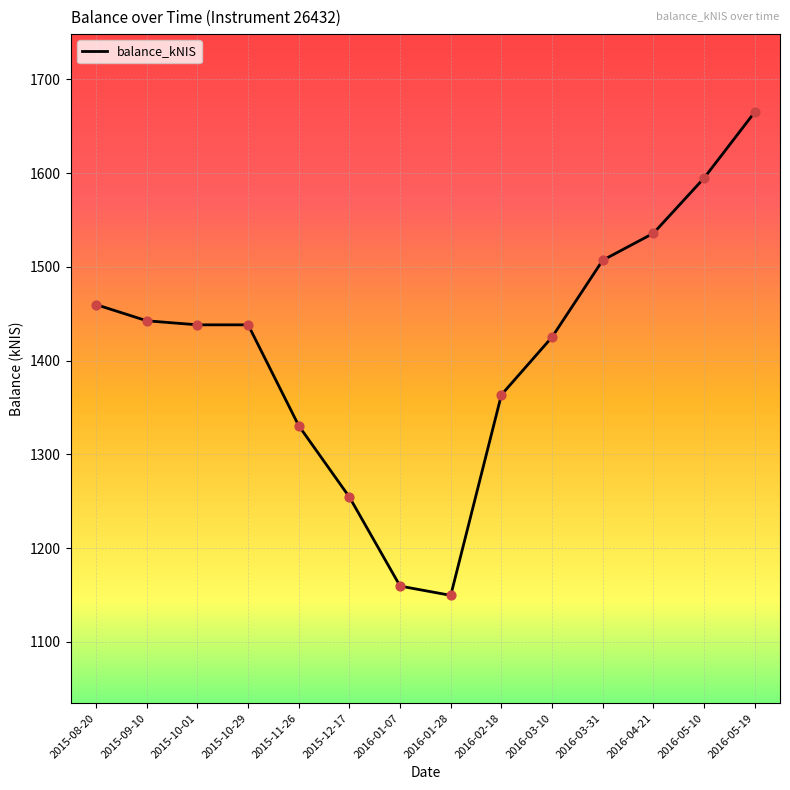

Between 2015-10-01 and 2016-04-21, which is larger?

2016-04-21